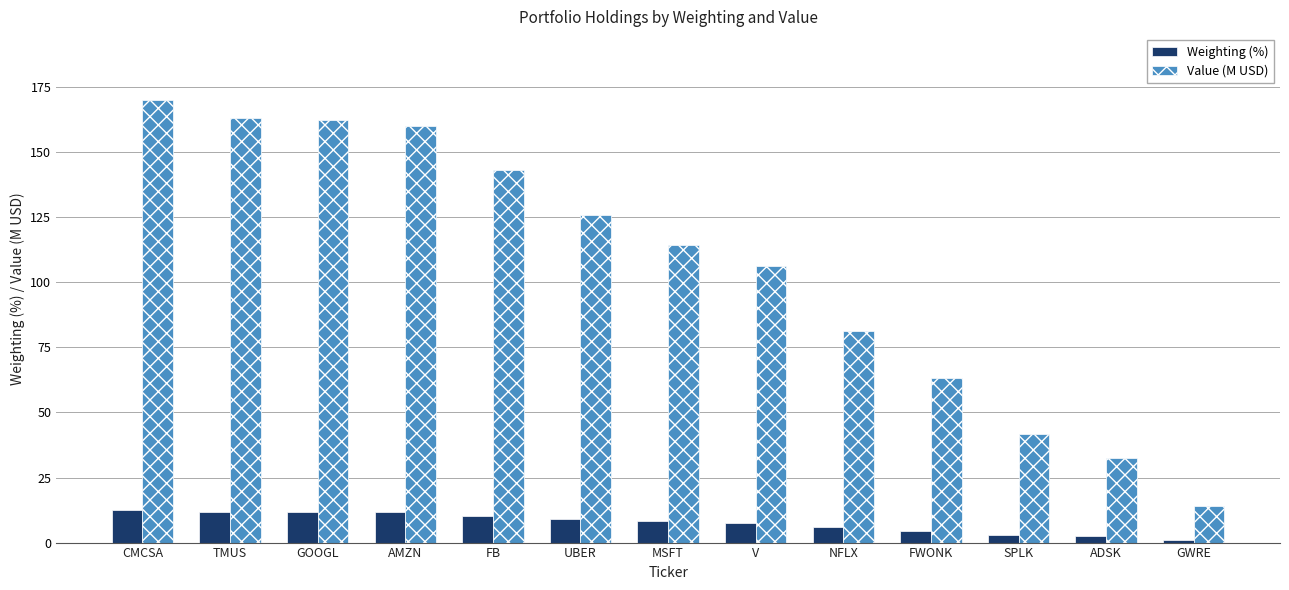

At which label is Value (M USD) closest to 92?

NFLX